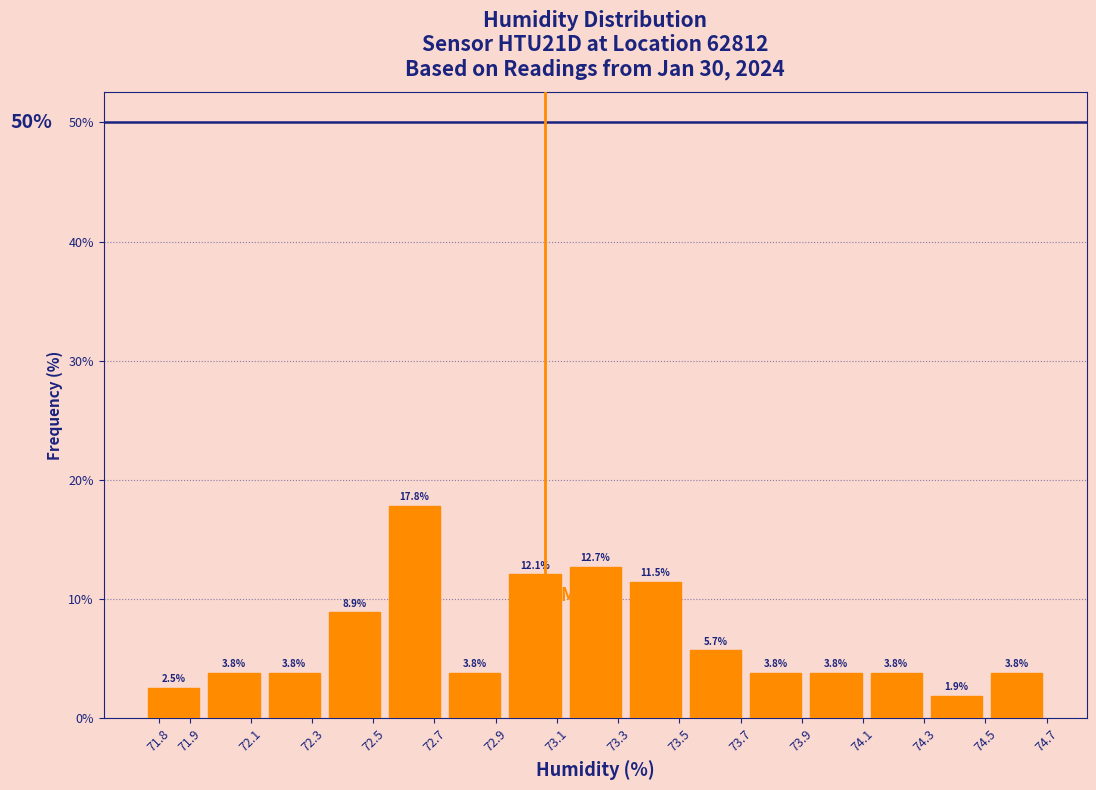

What is the height of the bar covering 72.93 to 73.13 on the x-axis? The bar edges are not printed on the chart, so give them approximately, as read against the axis.

12.1